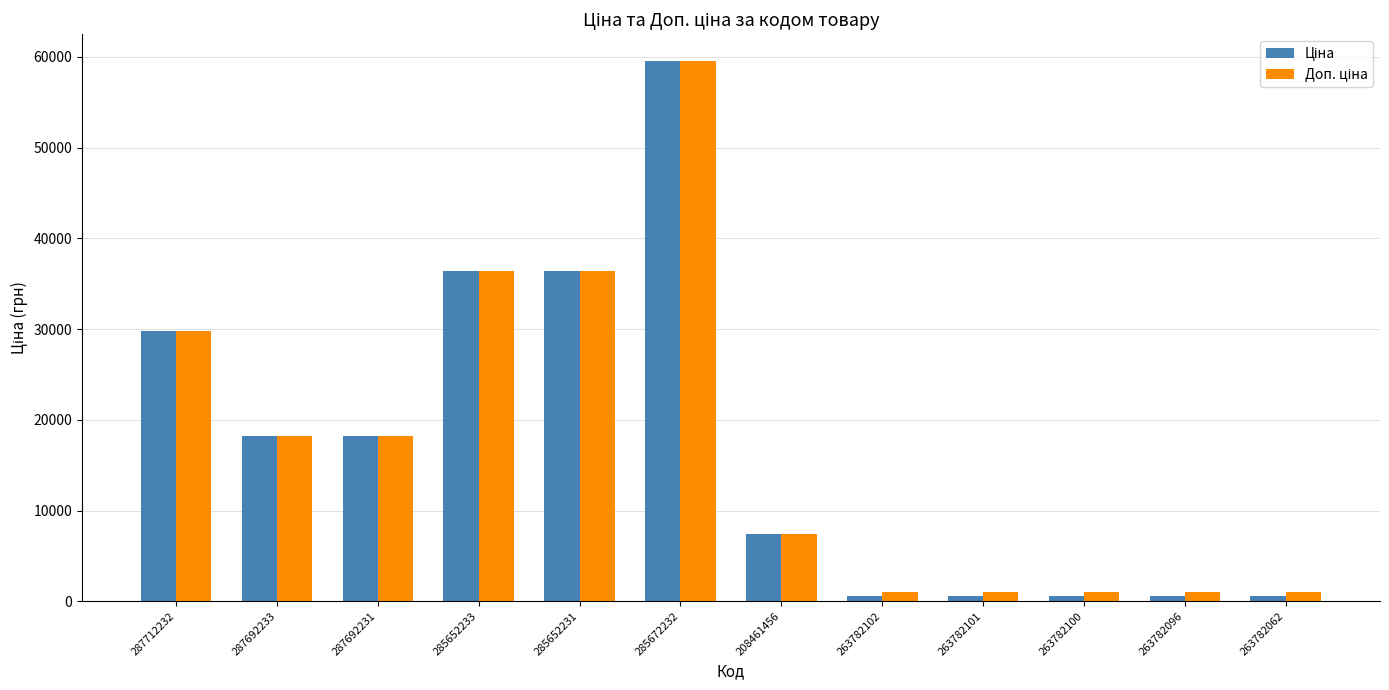

What is the maximum value shown in the chart?

59523.0